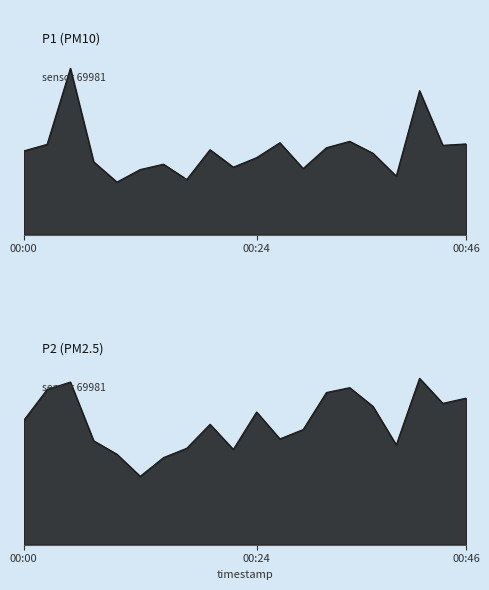

Where is P1 nearest to the value 5?

00:34